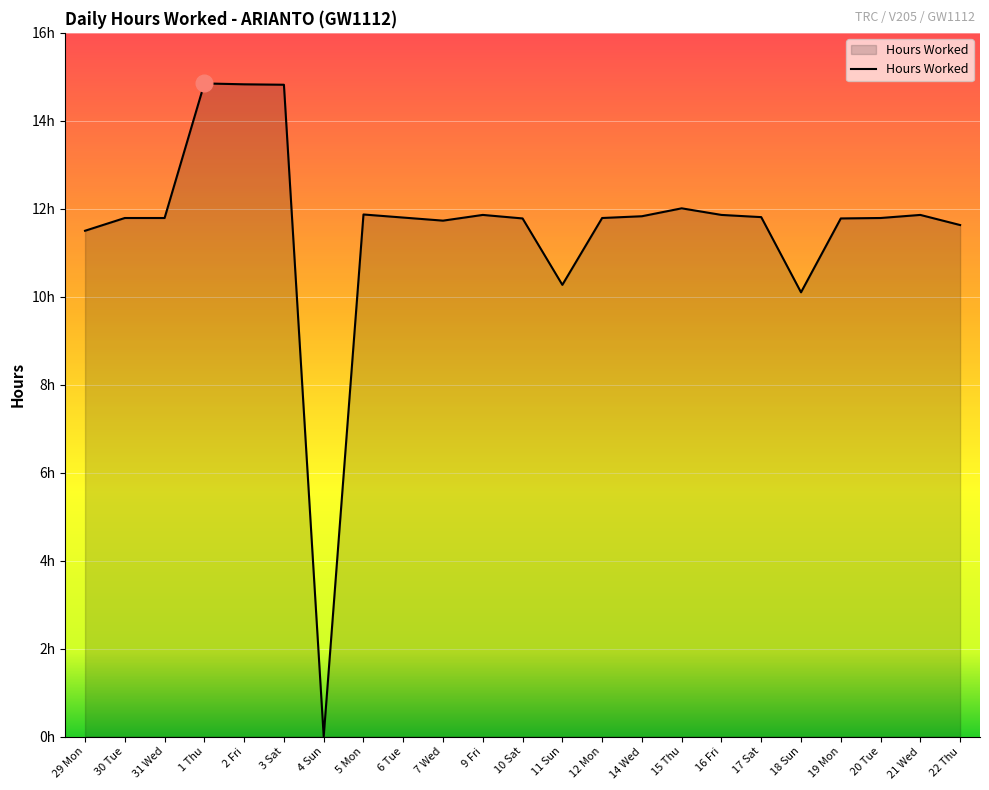

Does the chart display data point markers on the line(s)?

No